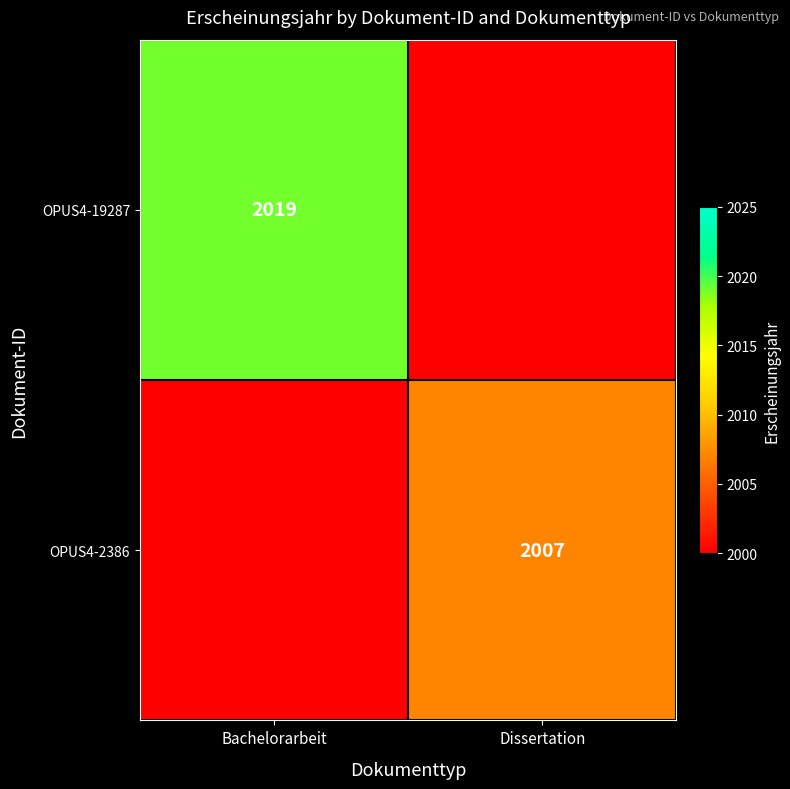

What is the difference between the highest and lowest values at Bachelorarbeit?

19